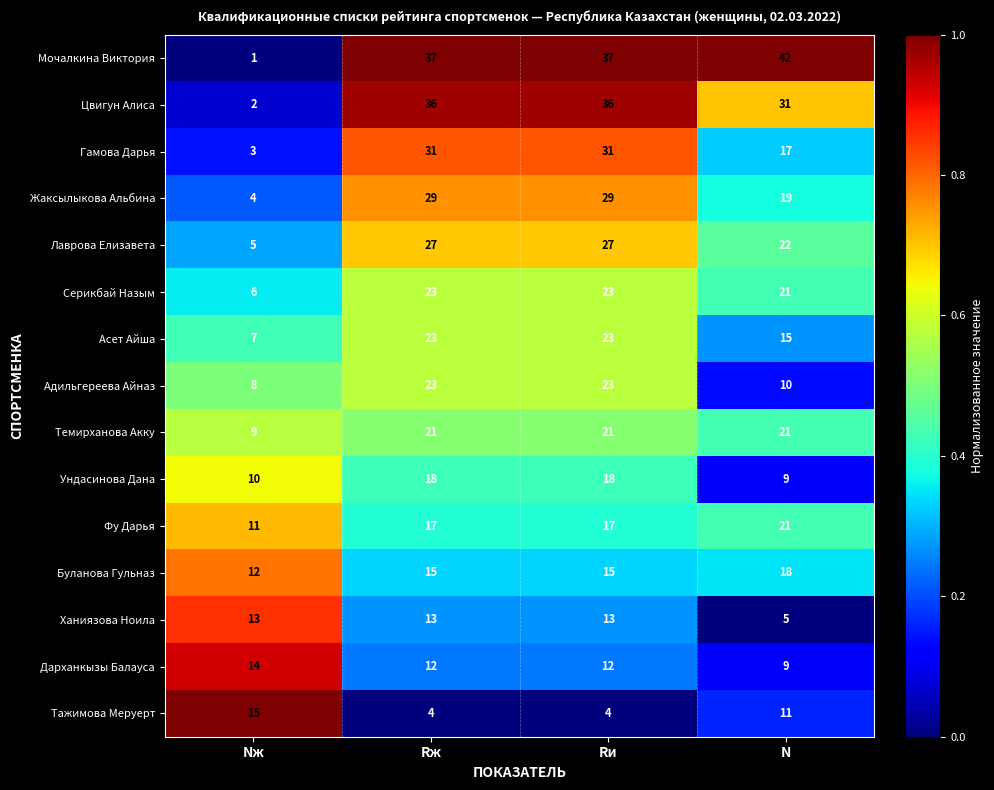

Which series has the largest total across all categories?

Мочалкина Виктория